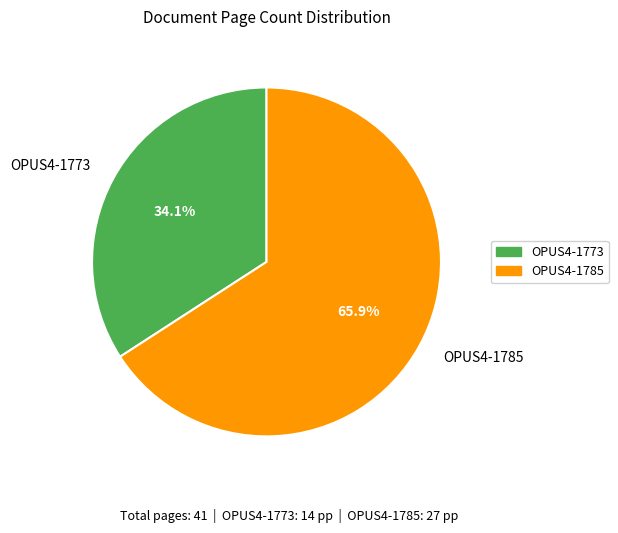

Do OPUS4-1785 and OPUS4-1773 together represent more than half of the pie?

Yes